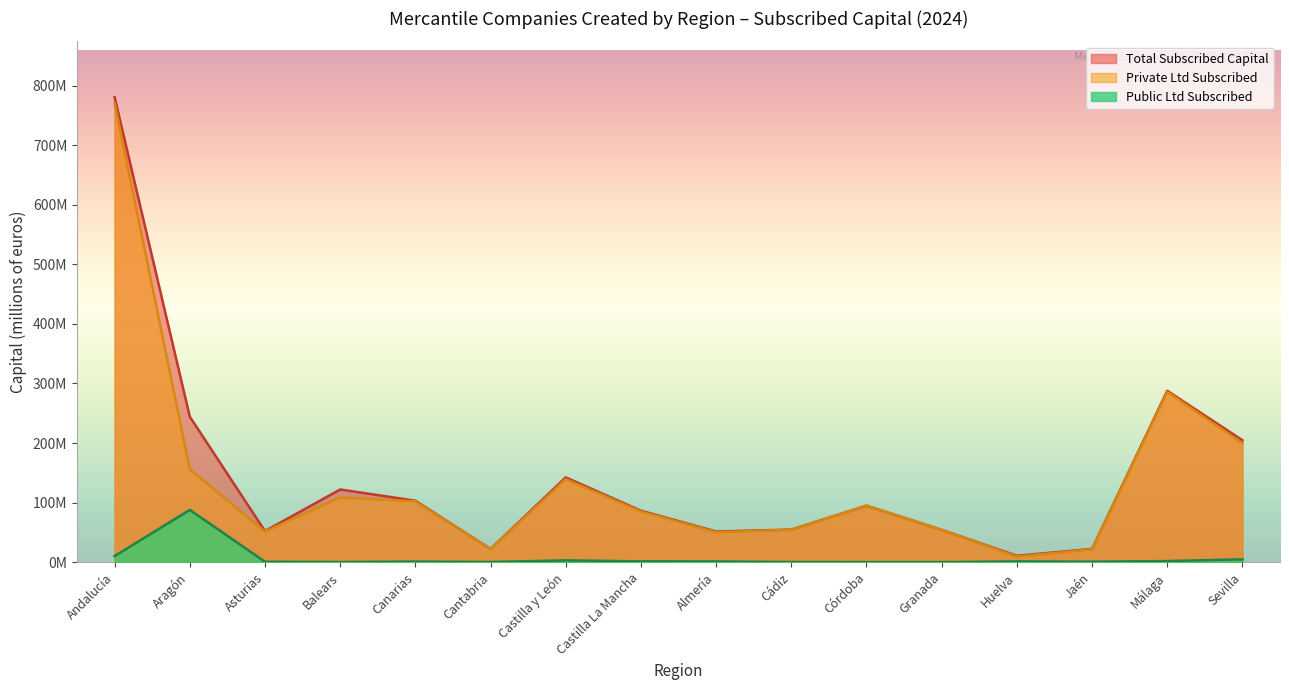

At which category is the sum across all series the highest?

Andalucía